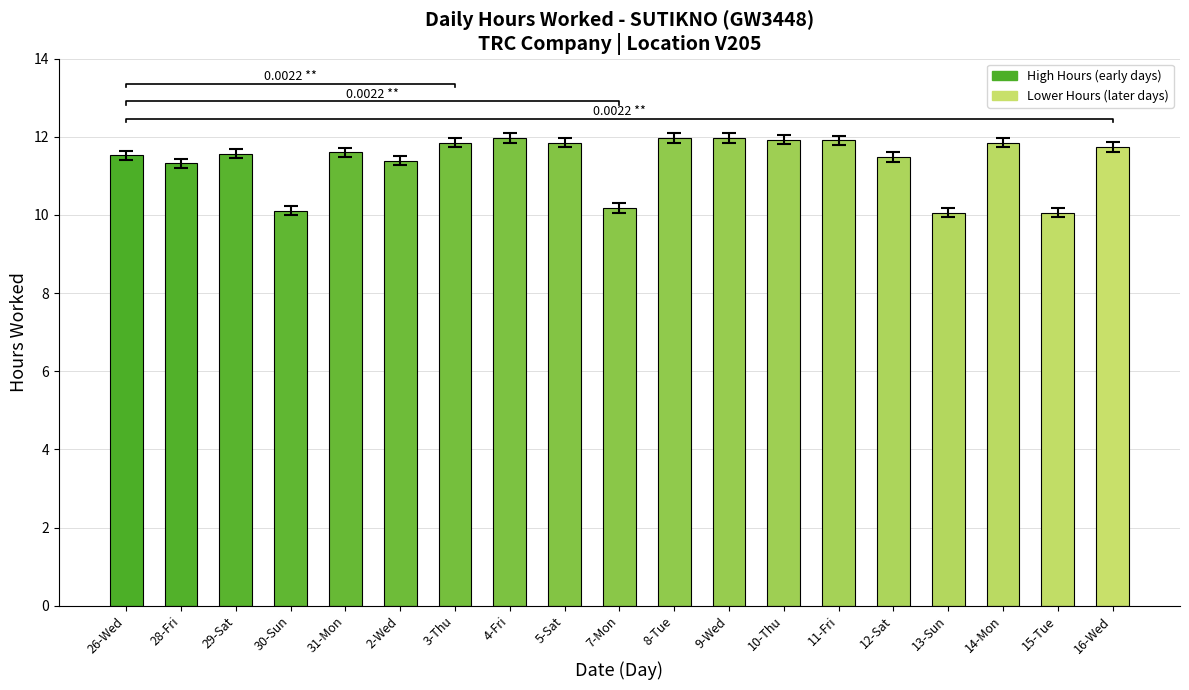

What is the value of the Low (Hours Worked) bar at the 8th from the left?

12.0